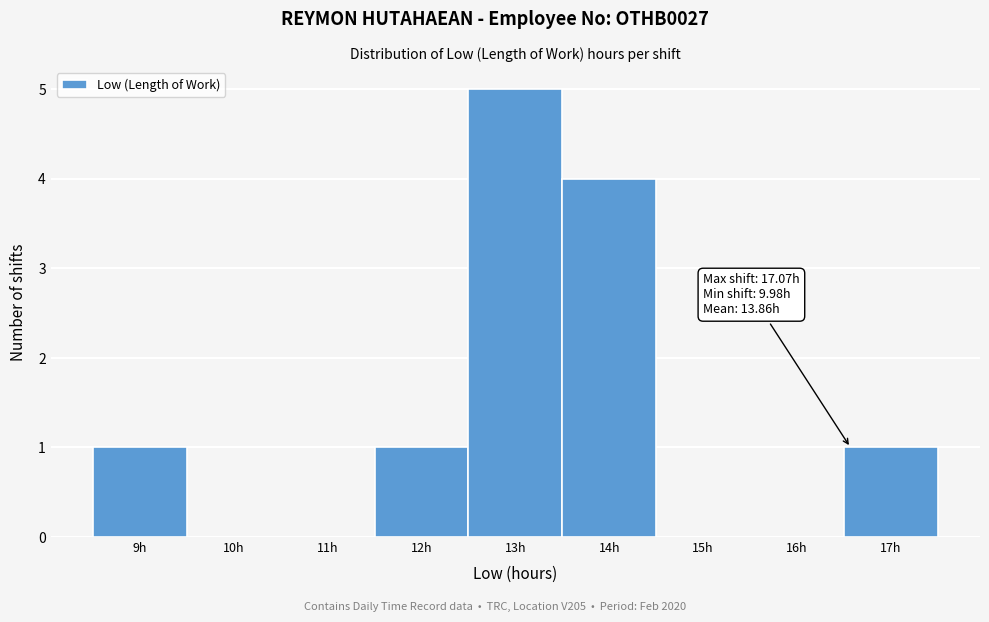

Reading right to left, what are all the values shown in this chart?

17h=1	16h=0	15h=0	14h=4	13h=5	12h=1	11h=0	10h=0	9h=1